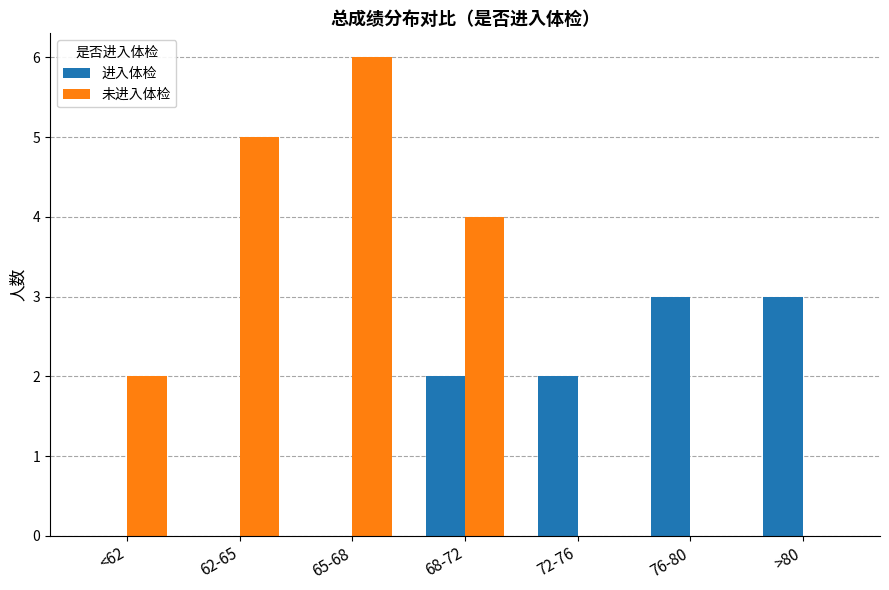

What is the total value across all series at <62?

2